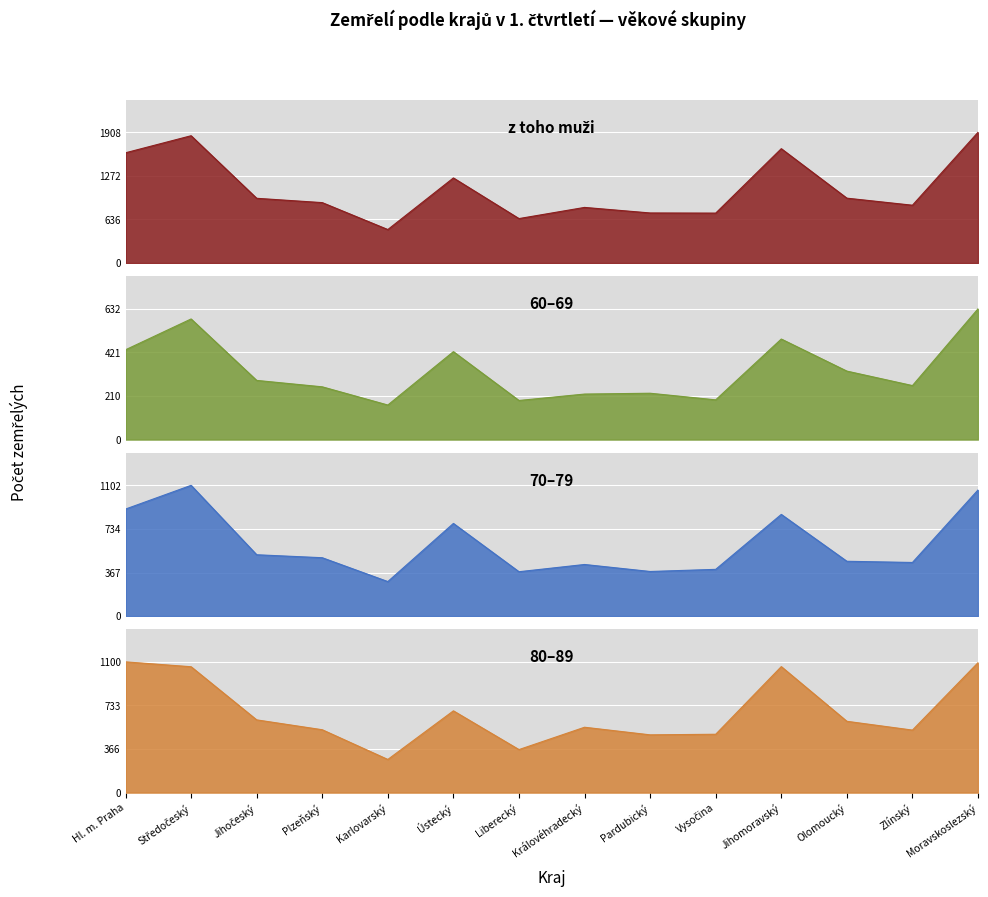

At how many categories does at least one series exceed 1380?

4